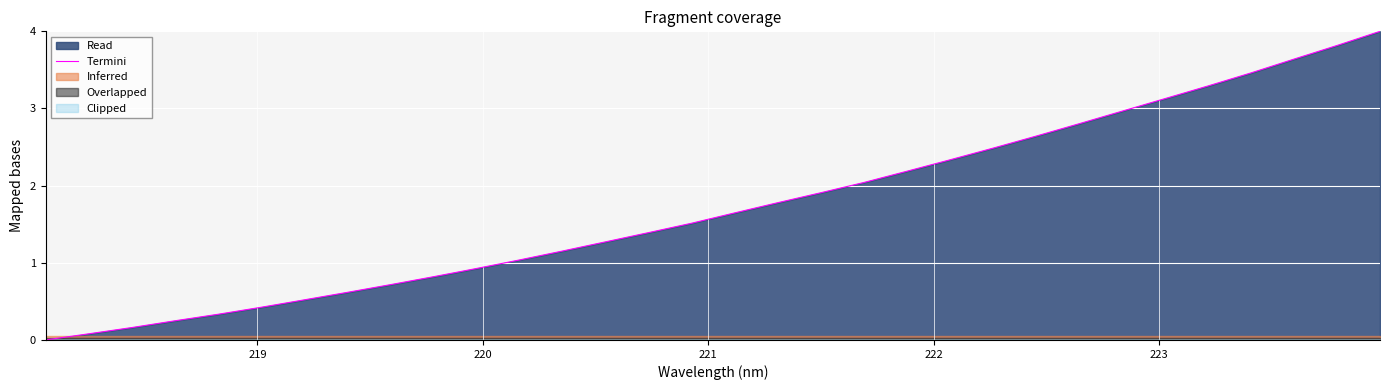

What is the highest value of the Termini series?

4.0